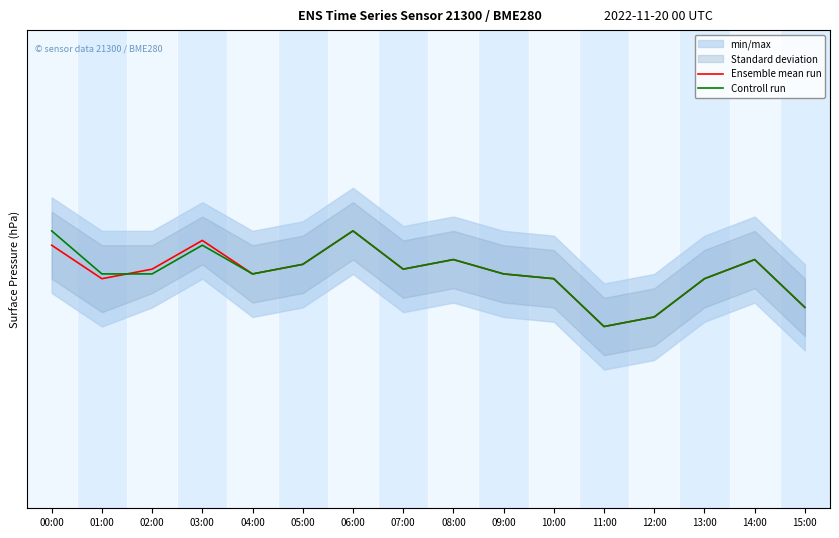

Rank the series by their maximum value, from lowest to highest.

Ensemble mean run, Controll run